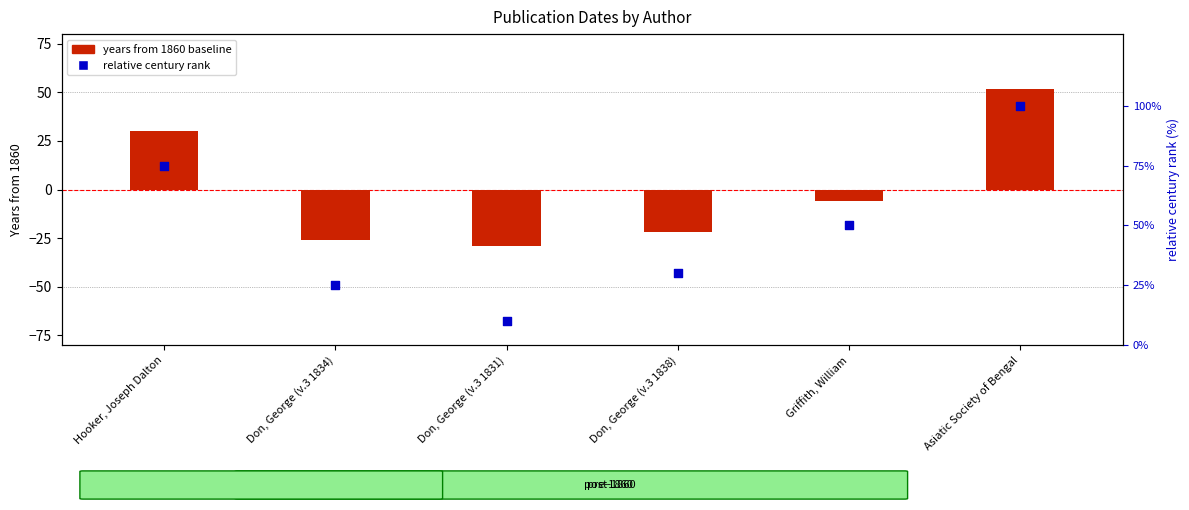

Is the value of relative century rank at Hooker, Joseph Dalton greater than the value of years from 1860 baseline at Hooker, Joseph Dalton?

Yes